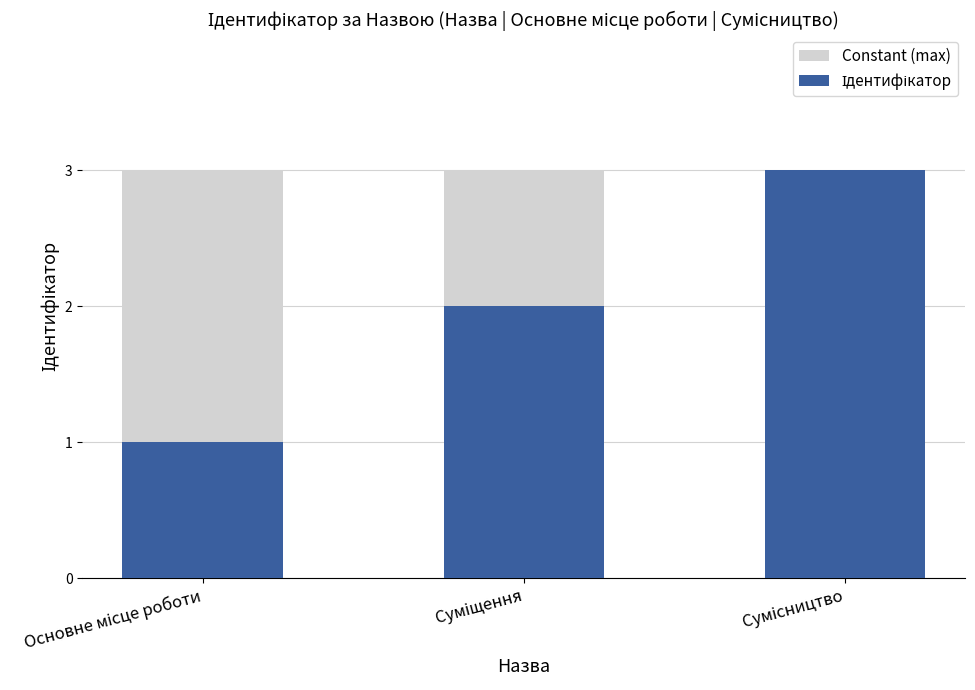

What is the total value across all series at Основне місце роботи?

4